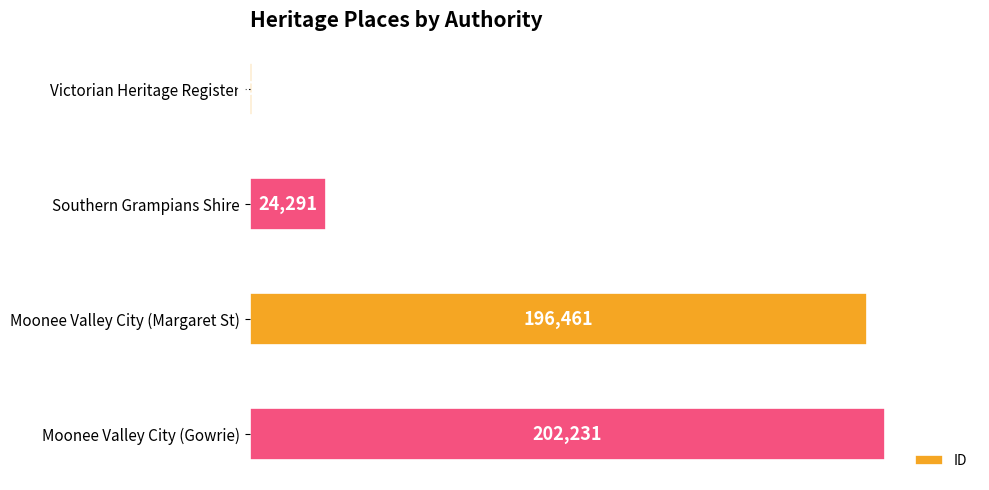

The chart shows a value of 196461 at Moonee Valley City (Margaret St). True or false?

True